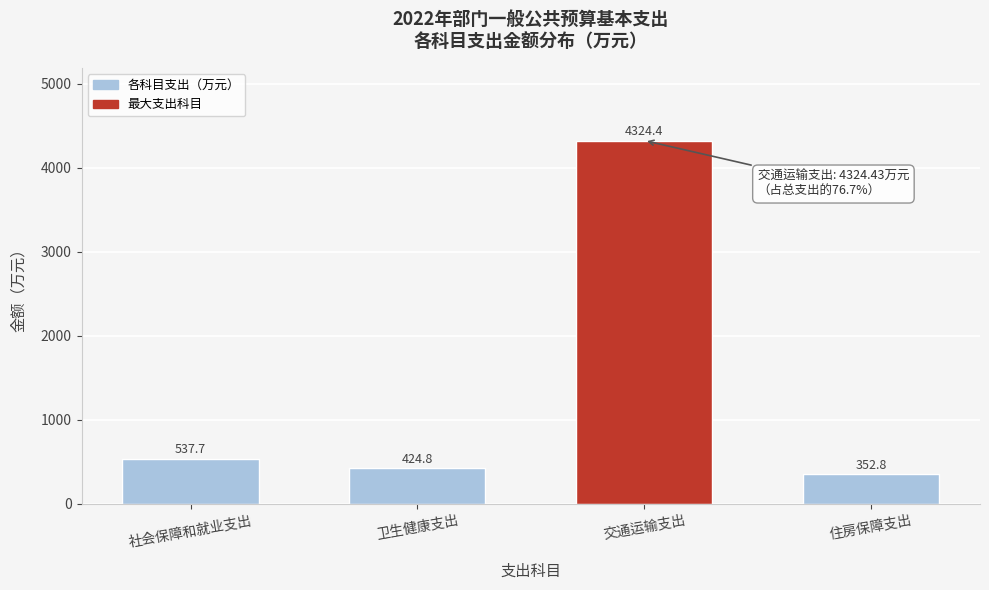

Reading left to right, what are all the values shown in this chart?

537.7	424.8	4324.4	352.8